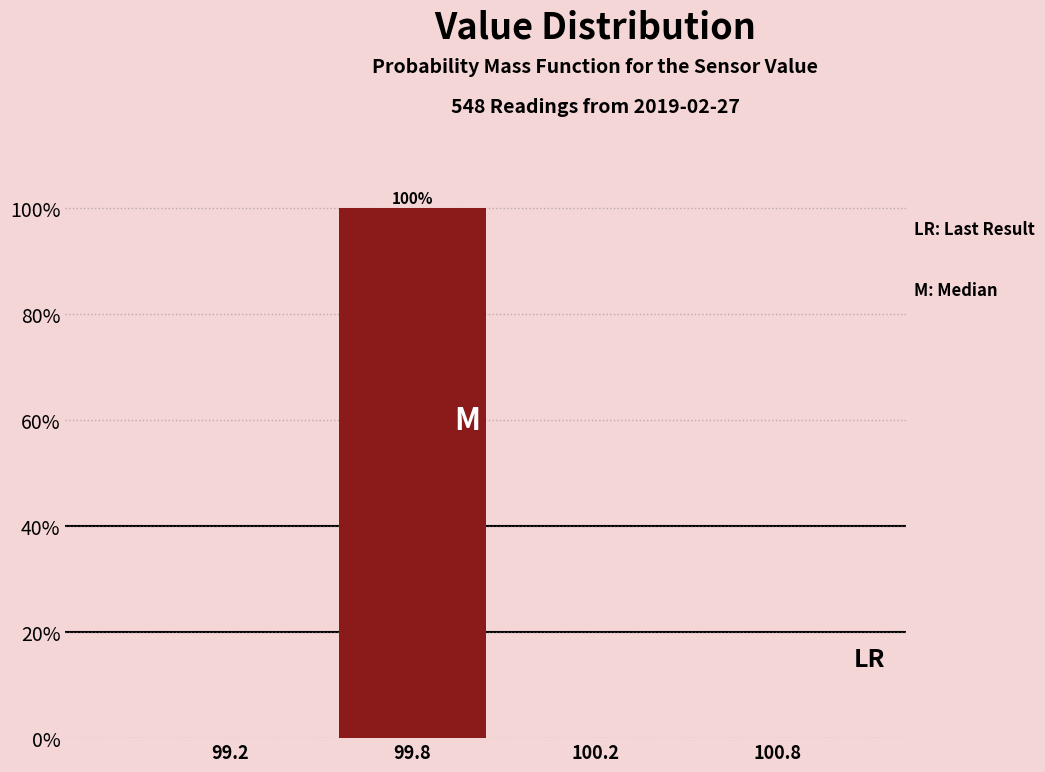

Reading right to left, transcribe all the data shown in this chart.

100.8=0	100.2=0	99.8=100	99.2=0